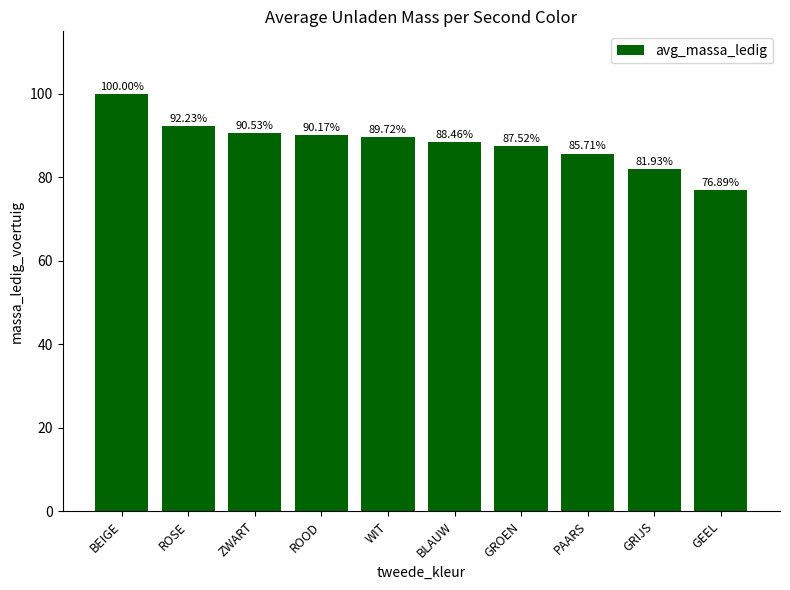

Does the chart contain stacked bars?

No